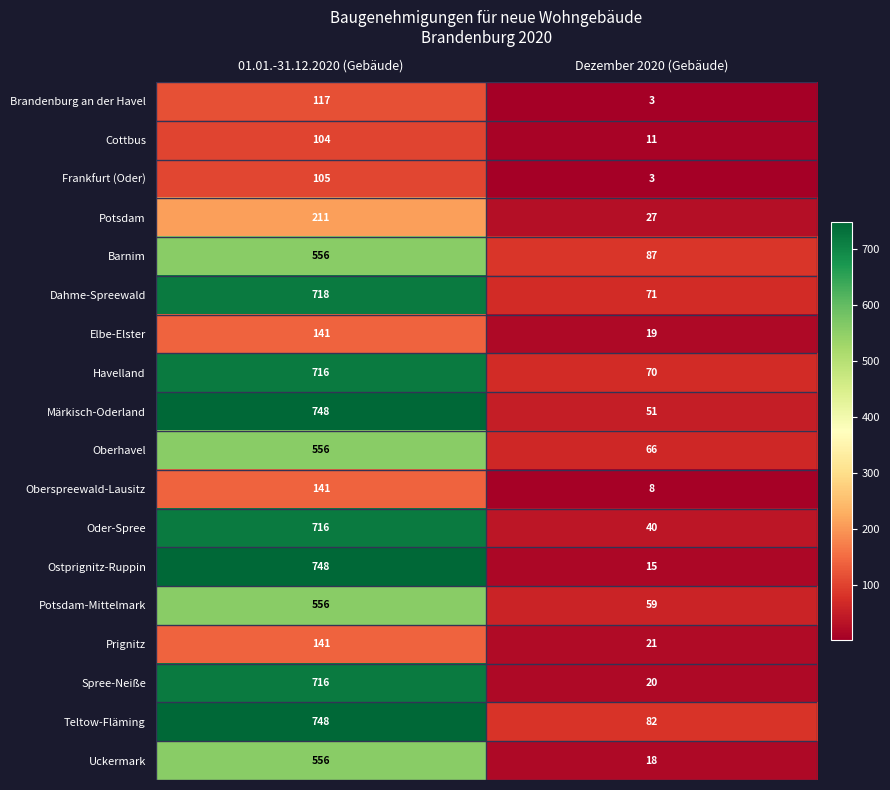

What is the average value of the Cottbus series?

58